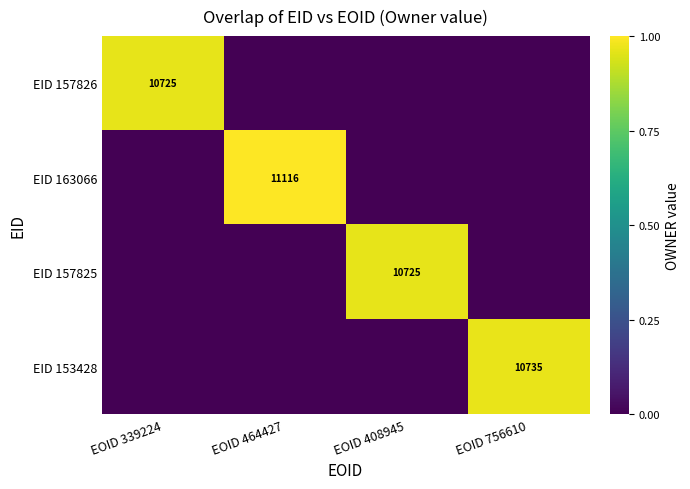

The EID 153428 series shows 17346 at EOID 756610. True or false?

False